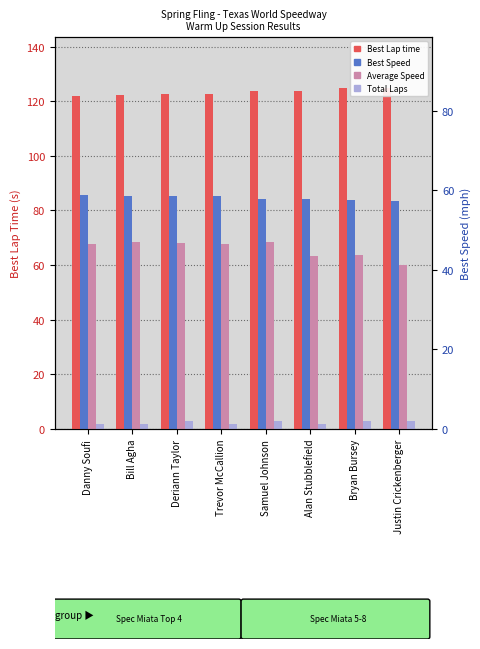

Rank the series by their maximum value, from lowest to highest.

Total Laps, Average Speed, Best Speed, Best Lap time